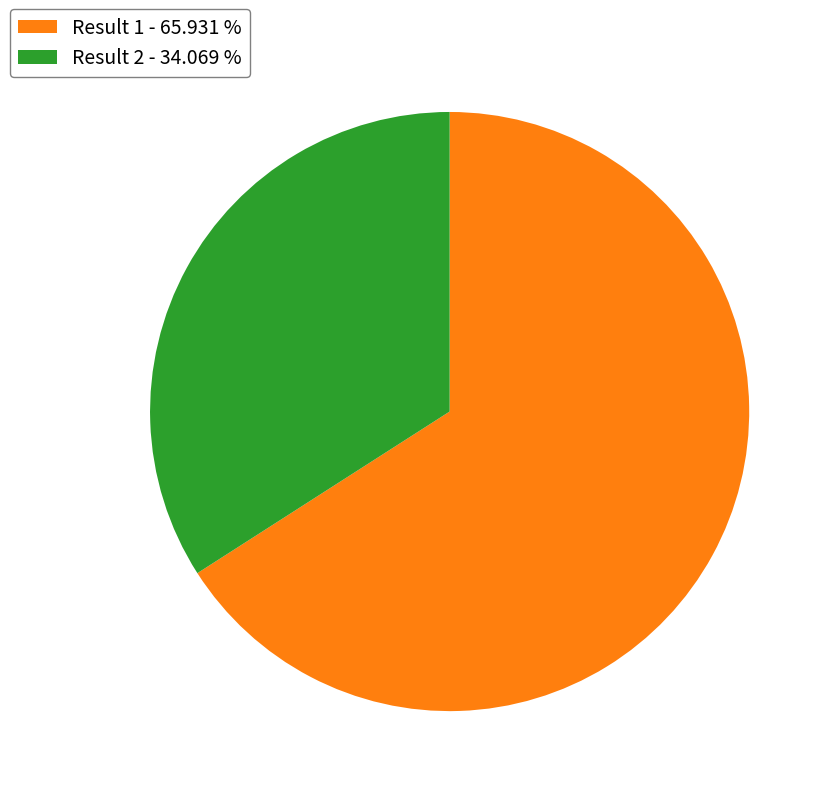

Which has a higher value, Result 2 - 34.069 % or Result 1 - 65.931 %?

Result 1 - 65.931 %